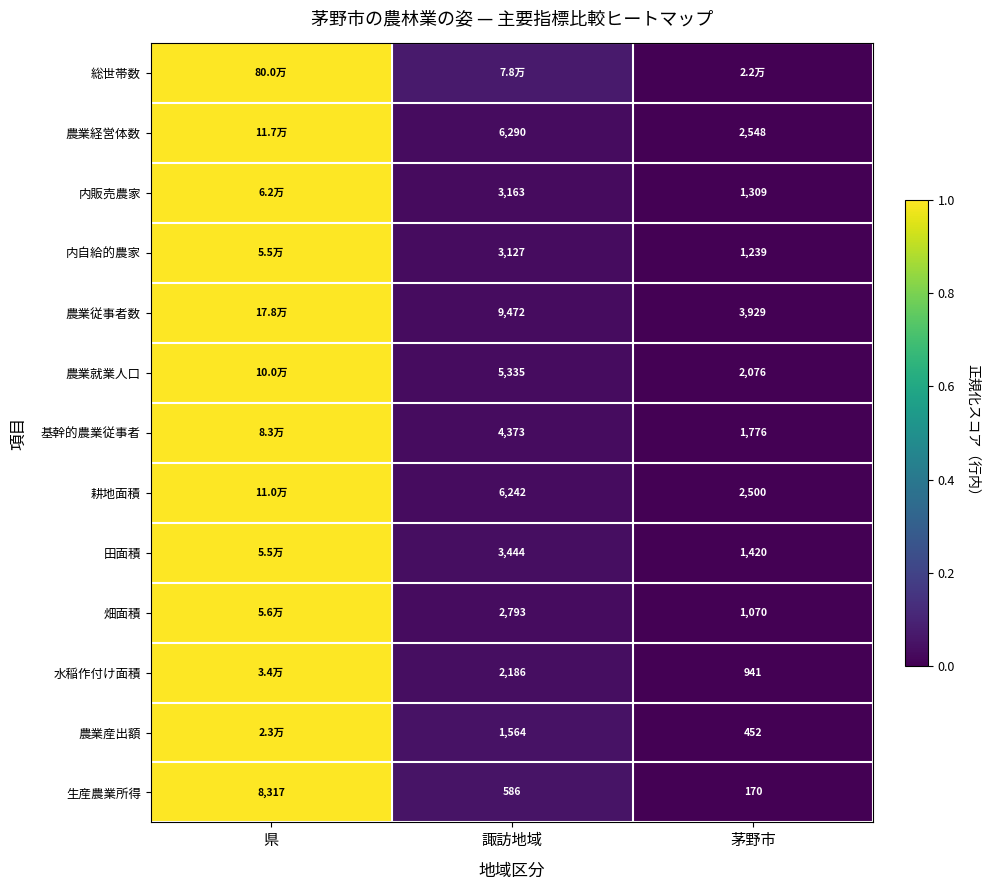

Is the value of 田面積 at 茅野市 greater than the value of 水稲作付け面積 at 諏訪地域?

No